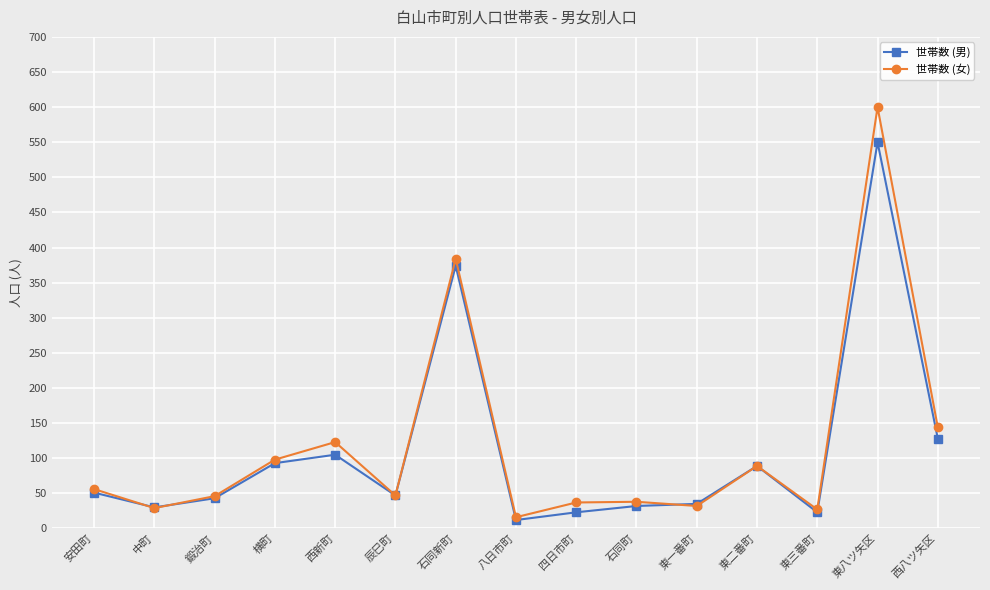

What is the maximum value for 世帯数 (男)?

550